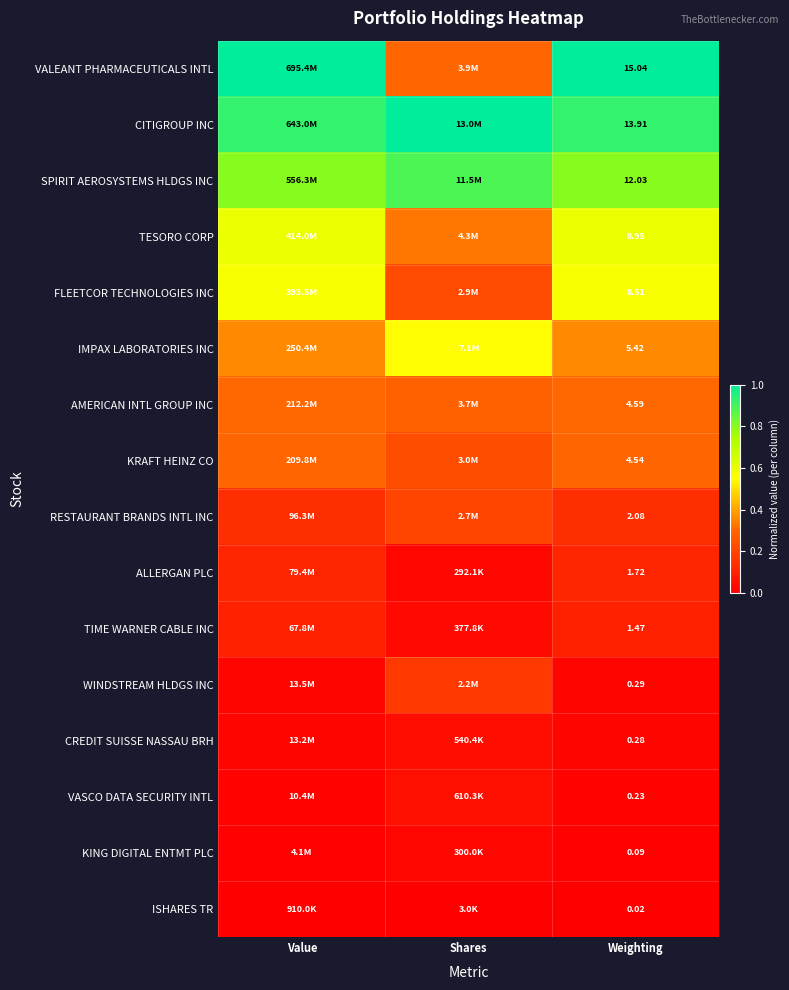

At how many categories does at least one series exceed 0?

3